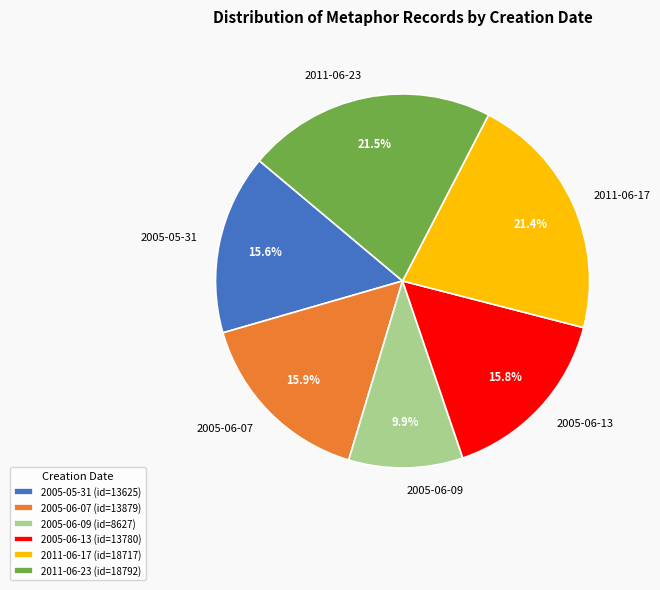

To the nearest percent, what percentage of the pie is 2005-06-09?

10%